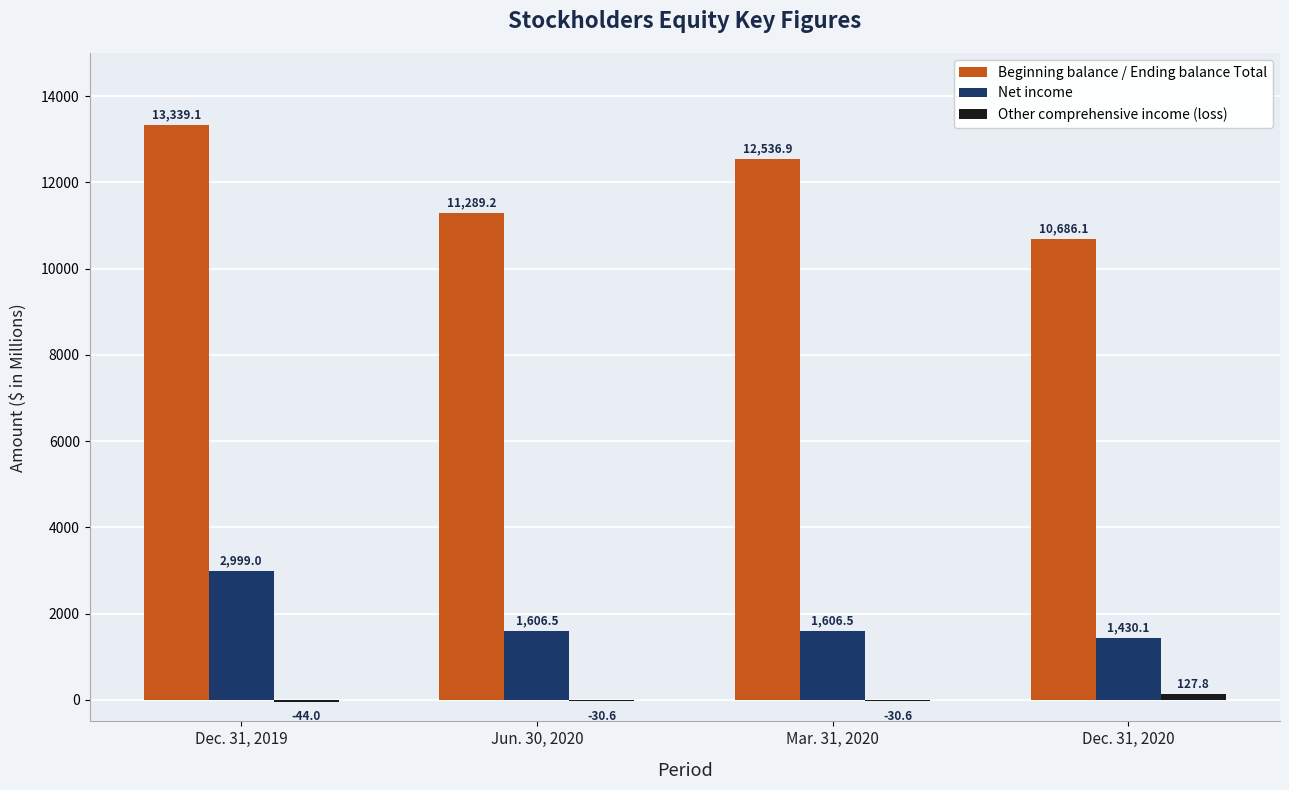

Count the number of data series in this chart.

3